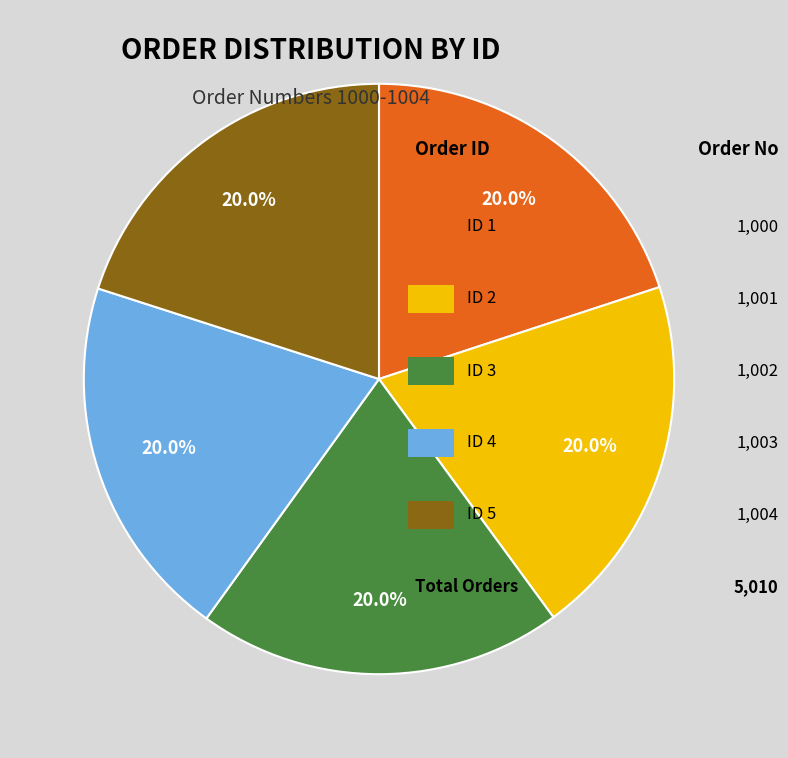

Is there a majority slice in this chart?

No